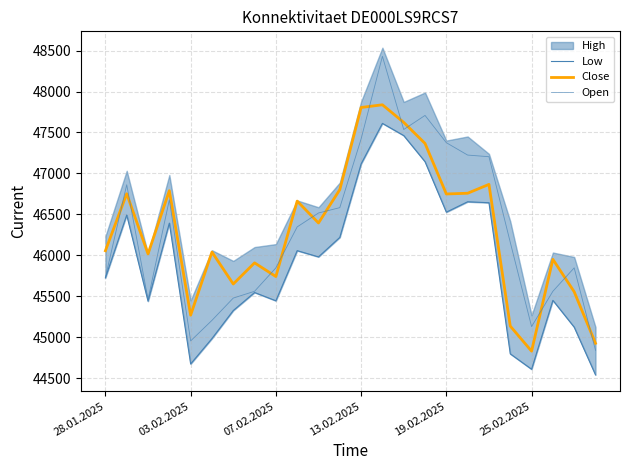

The Open series shows 45561 at 21. True or false?

True